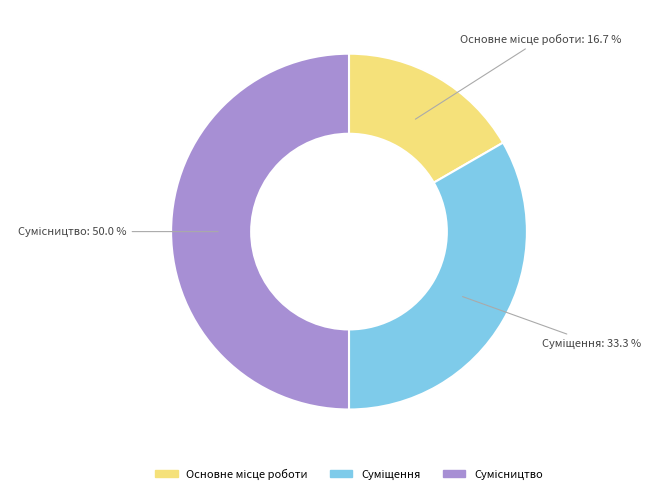

What is the change in value from Основне місце роботи to Сумісництво?

+2